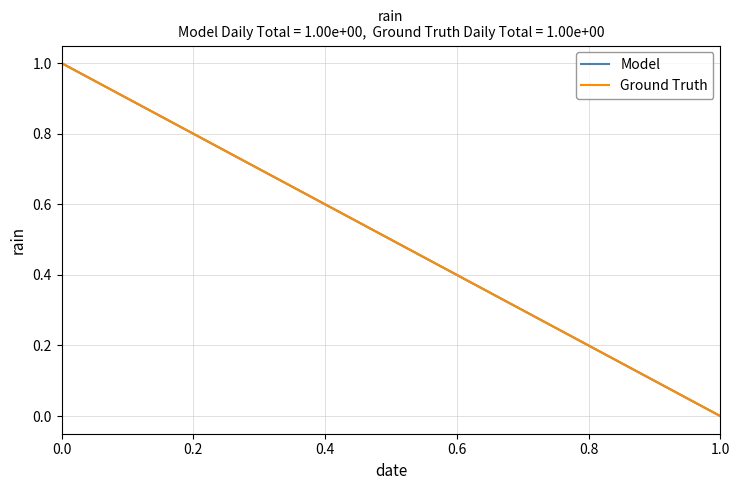

Count the number of data series in this chart.

2